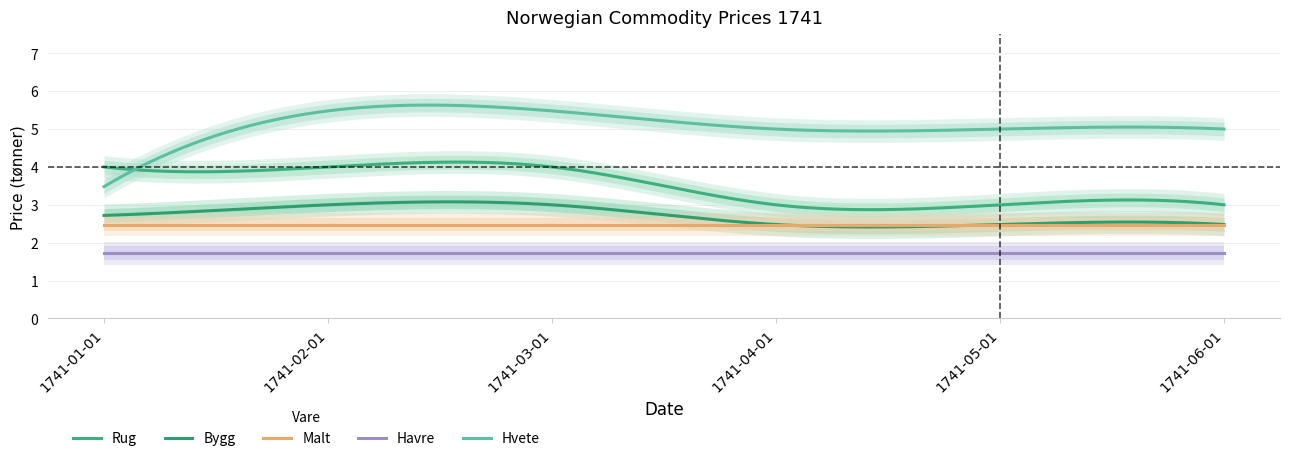

True or false: Havre and Malt cross at least once.

False